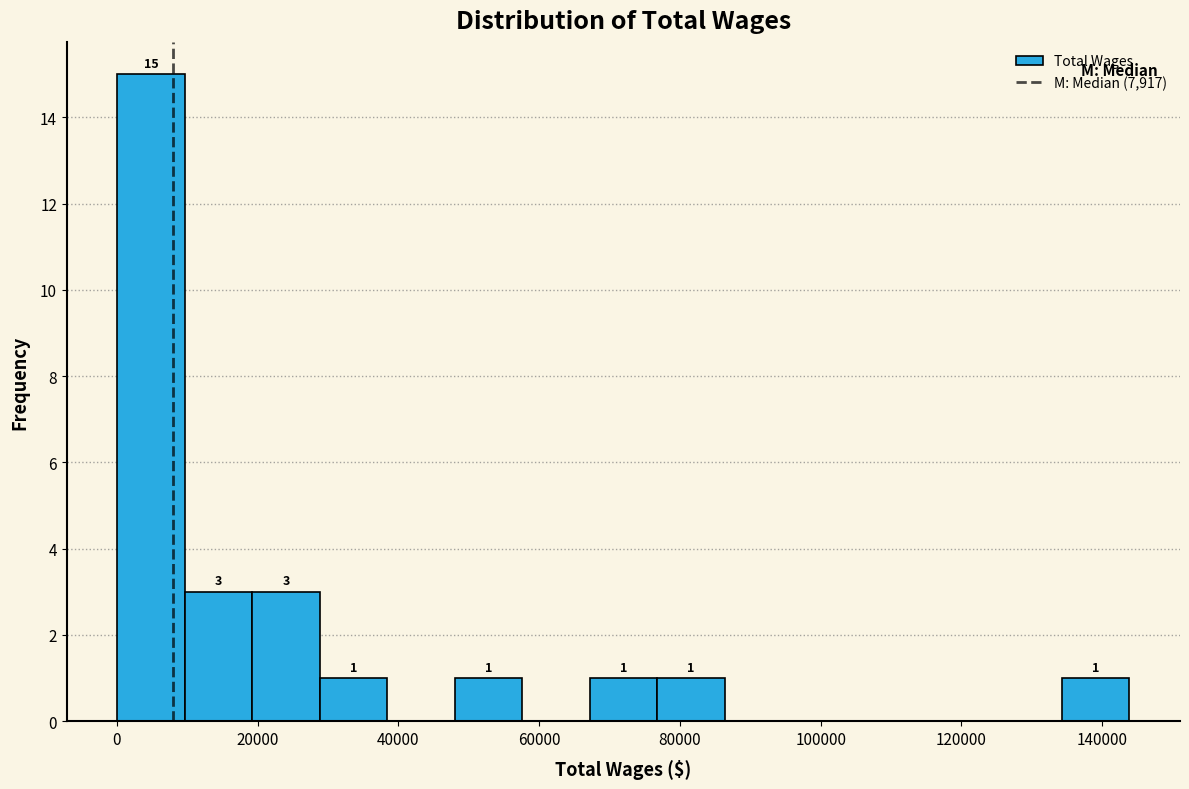

Over which range of the x-axis is the bar tallest?

0 to 10000